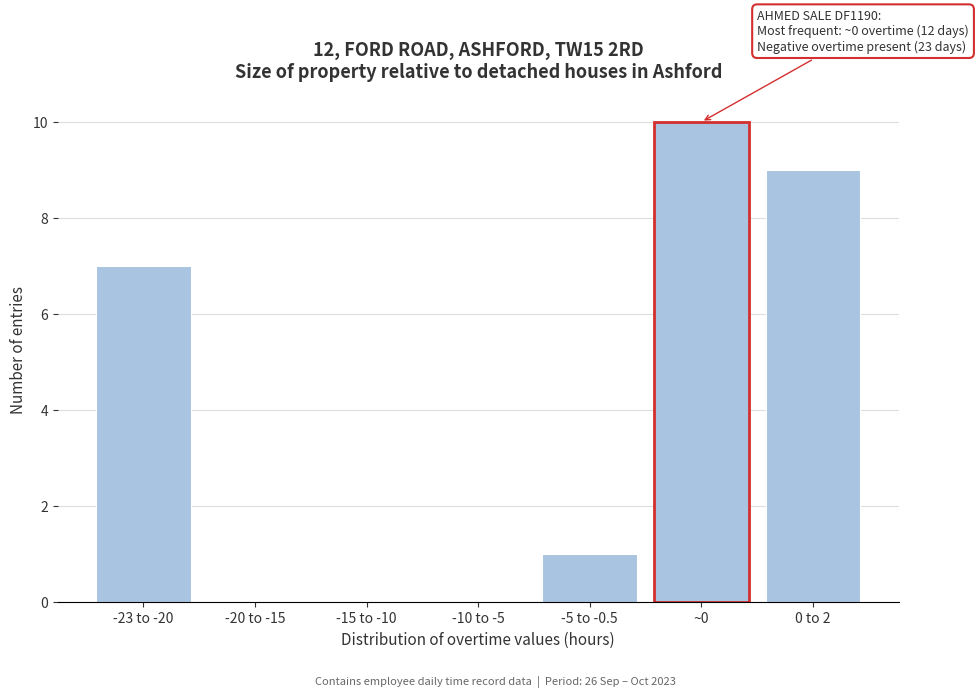

Reading right to left, transcribe all the data shown in this chart.

0 to 2=9	~0=10	-5 to -0.5=1	-10 to -5=0	-15 to -10=0	-20 to -15=0	-23 to -20=7